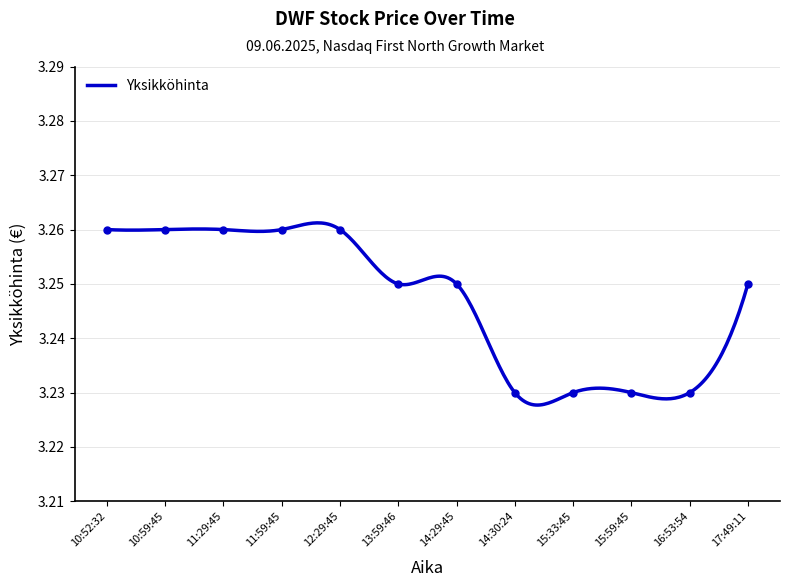

How many categories are shown in the chart?

12